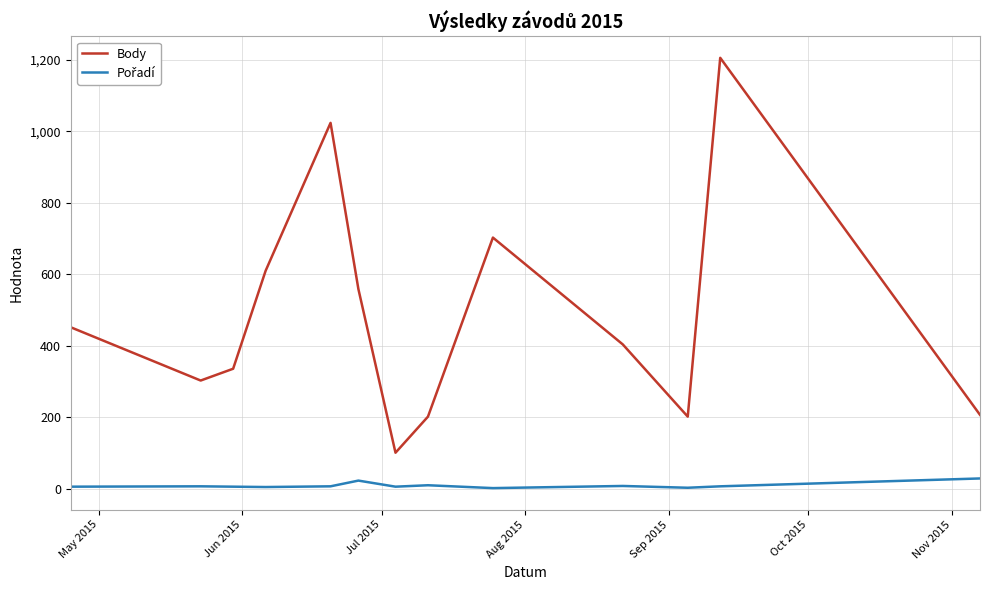

Which series has the largest total across all categories?

Body